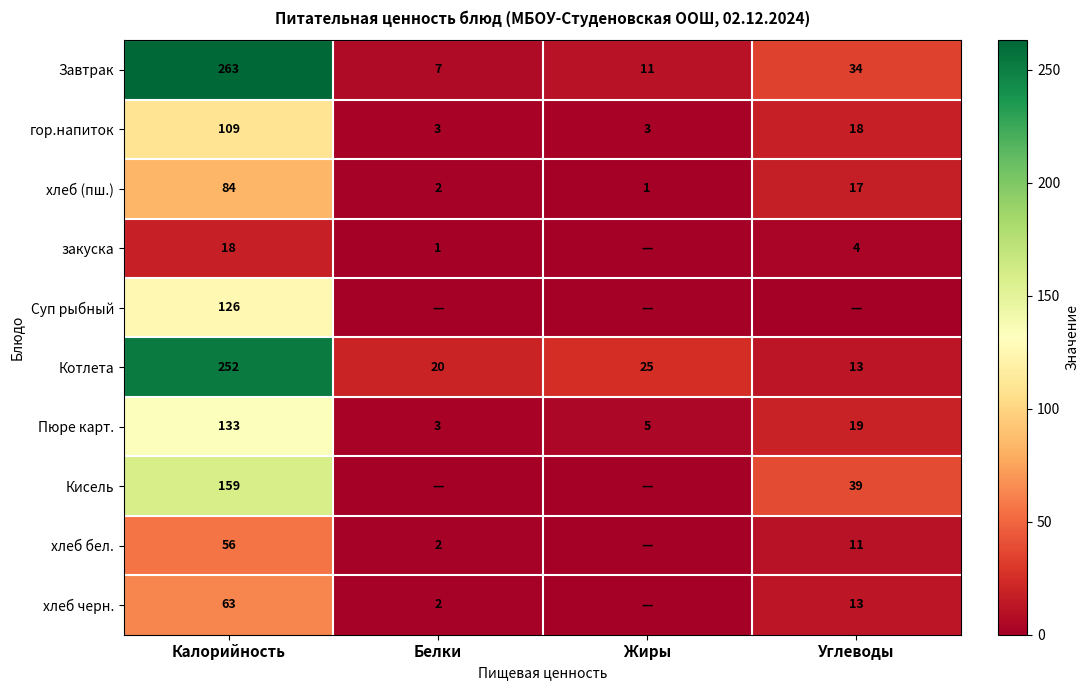

Which category has the lowest value in the Котлета series?

Углеводы